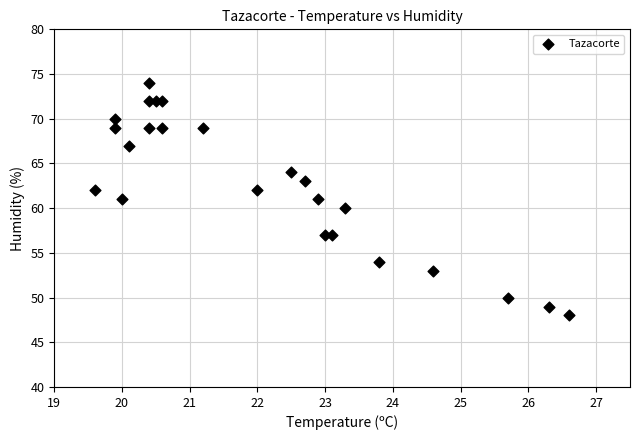

What is the range of Y values (max minus min)?

26